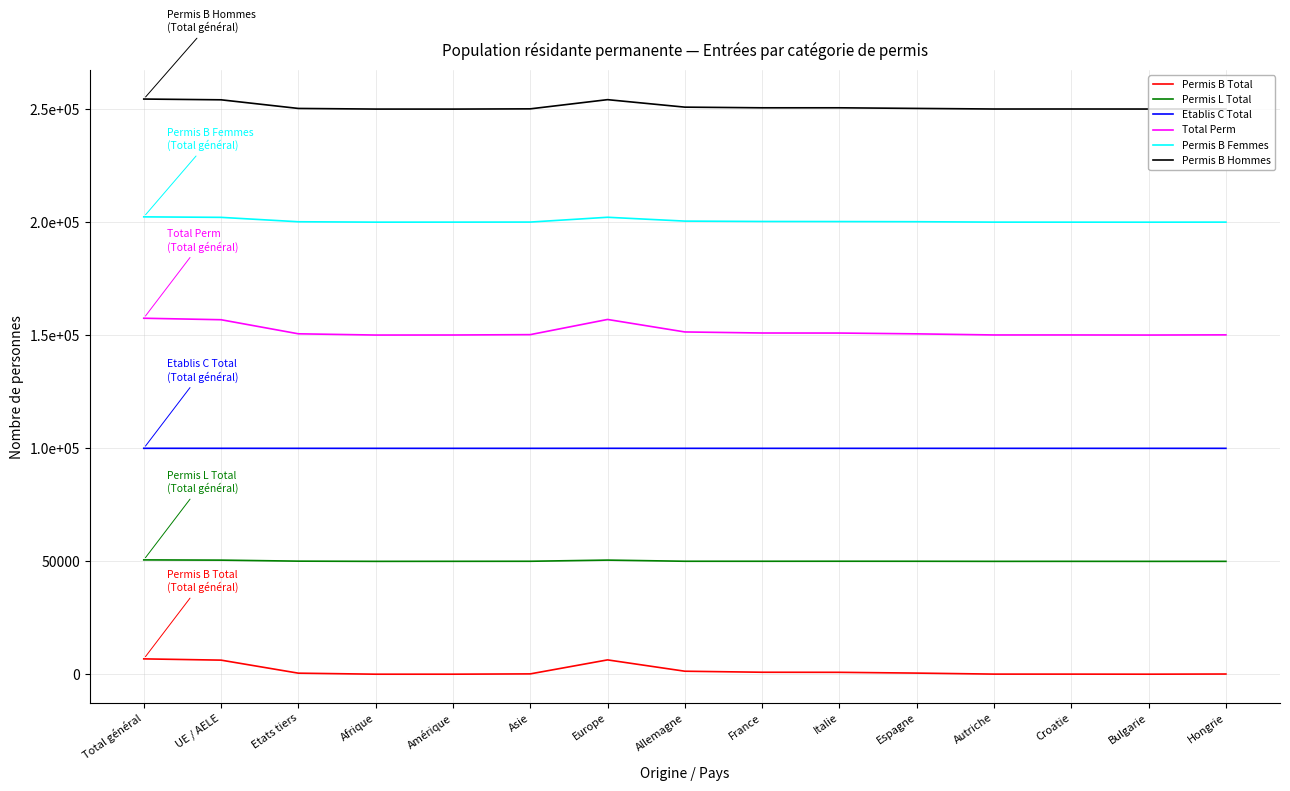

At how many categories does at least one series exceed 250062?

13